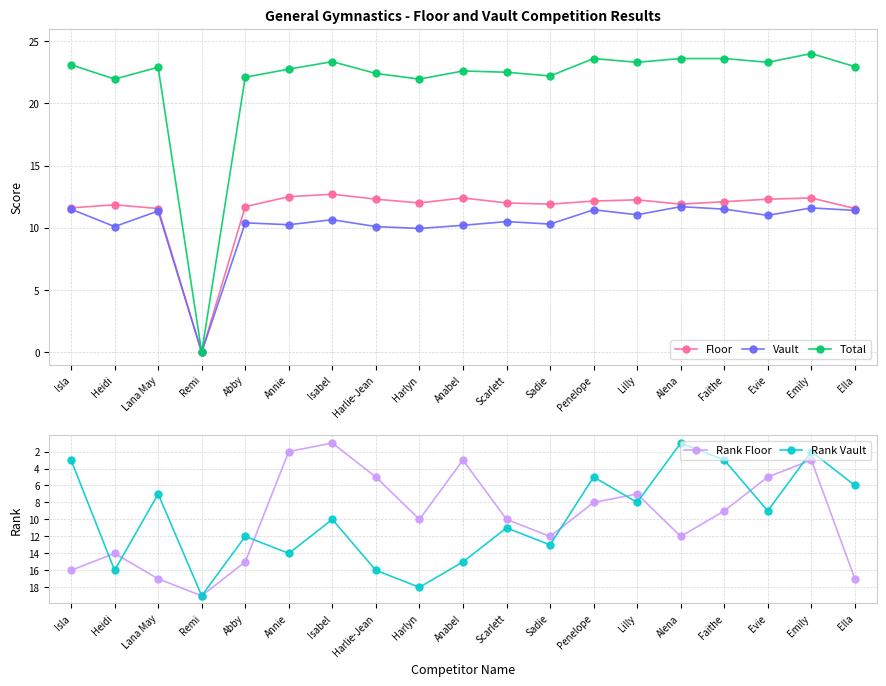

What is the difference between the highest and lowest values at Lilly?

16.3